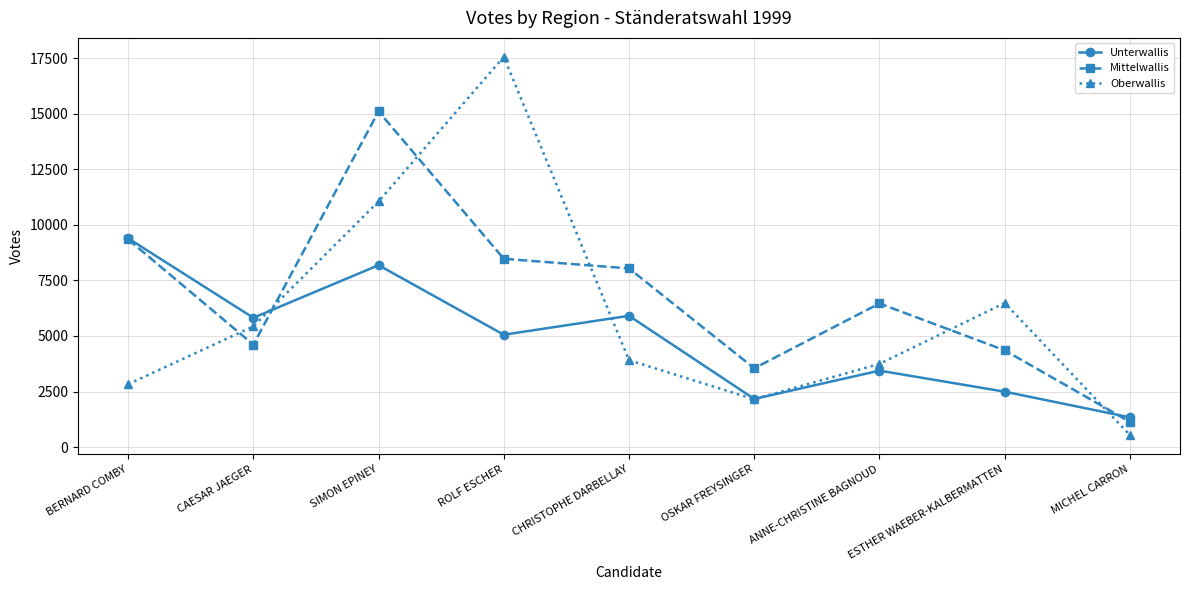

Rank the series by their maximum value, from lowest to highest.

Unterwallis, Mittelwallis, Oberwallis